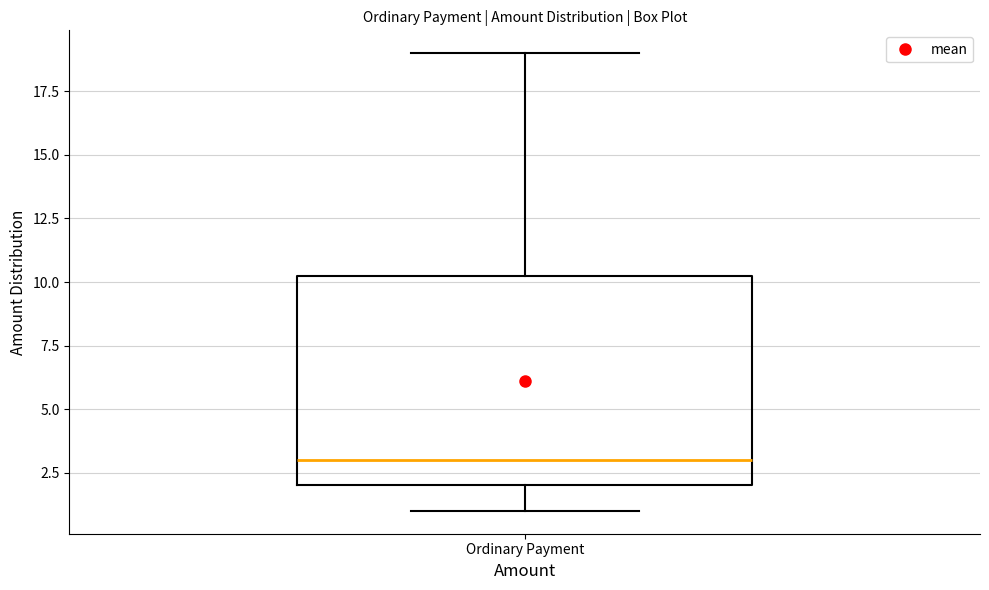

Where does the lower whisker of the box for Ordinary Payment end on the y-axis? The values are not printed on the chart, so give them approximately, as read against the axis.

1